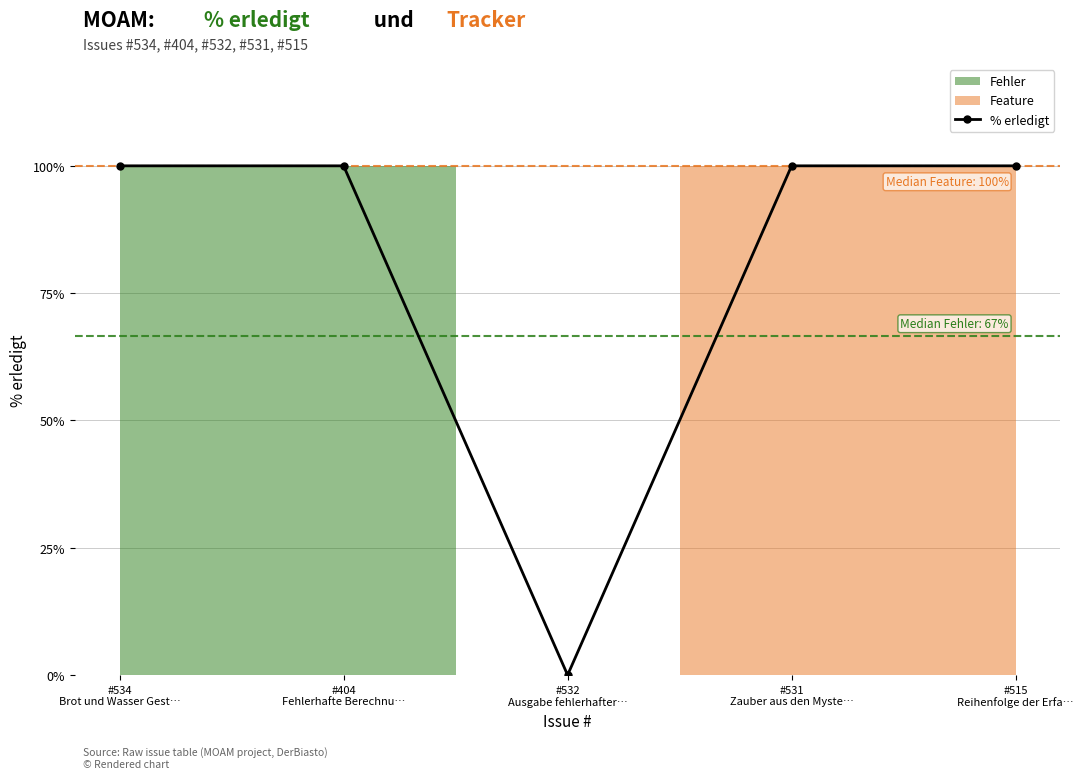

The chart shows a value of -56 at #532
Ausgabe fehlerhafter…. True or false?

False